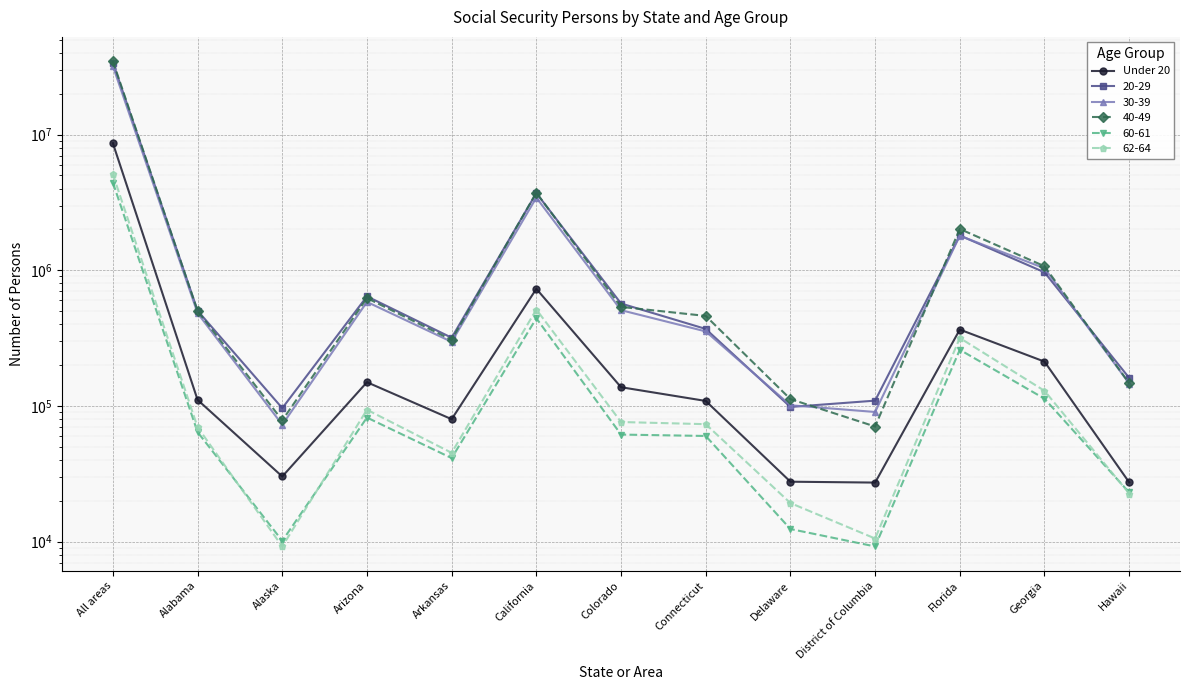

Count the number of categories in the chart.

13